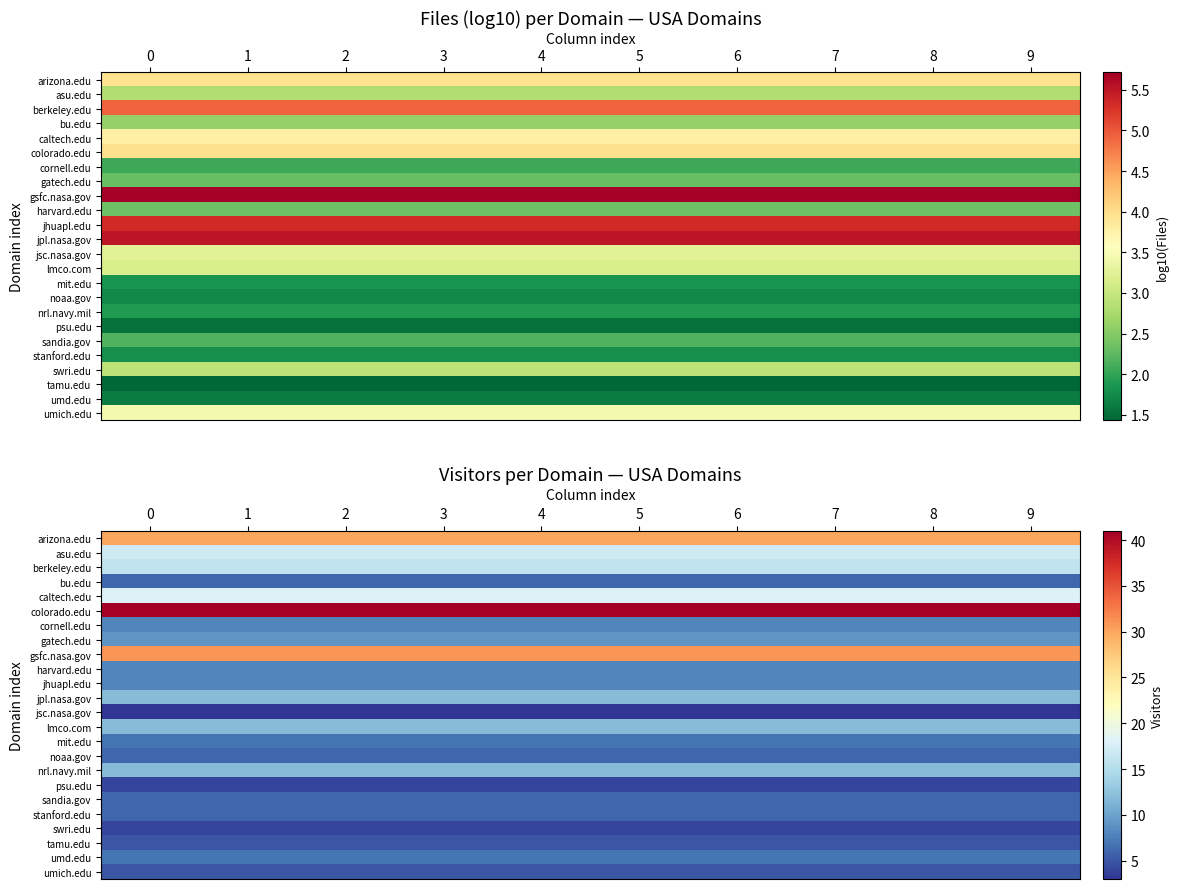

Is it true that mit.edu equals 7 at 5?

True